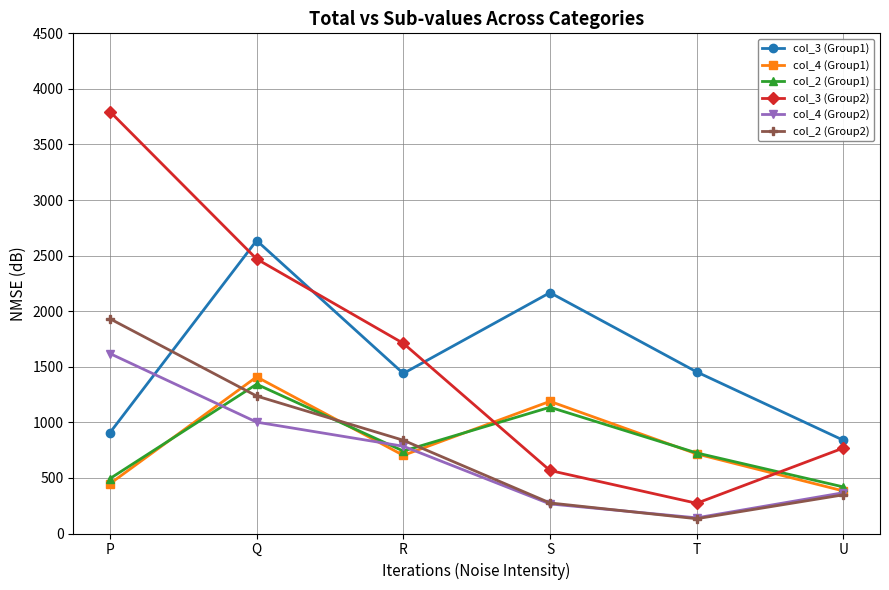

What is the difference between the maximum and minimum values in the col_4 (Group1) series?

1026